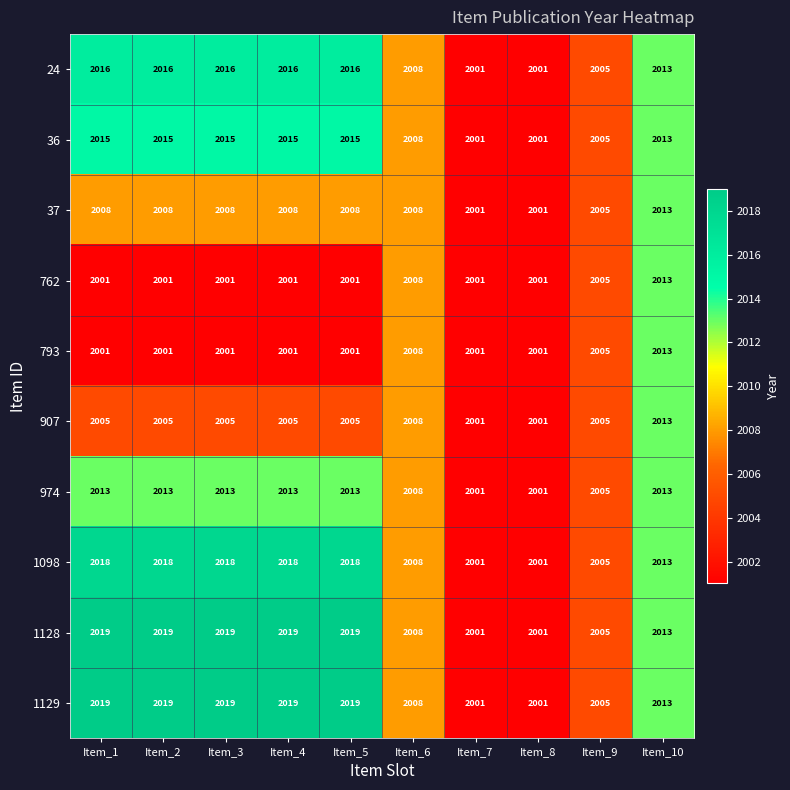

The value of 36 at Item_6 is 2008. True or false?

True